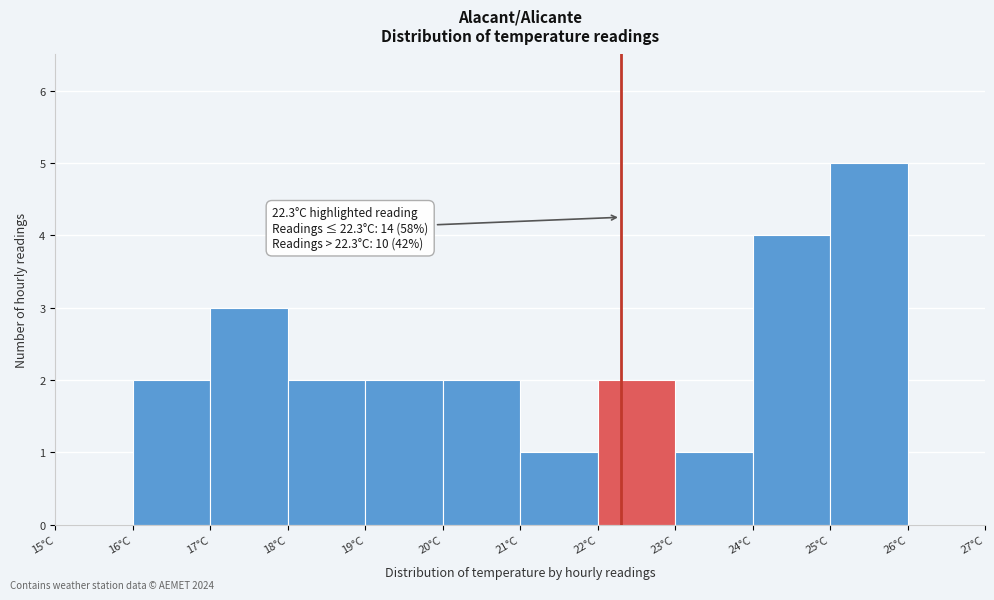

Over which range of the x-axis is the bar tallest?

25 to 26